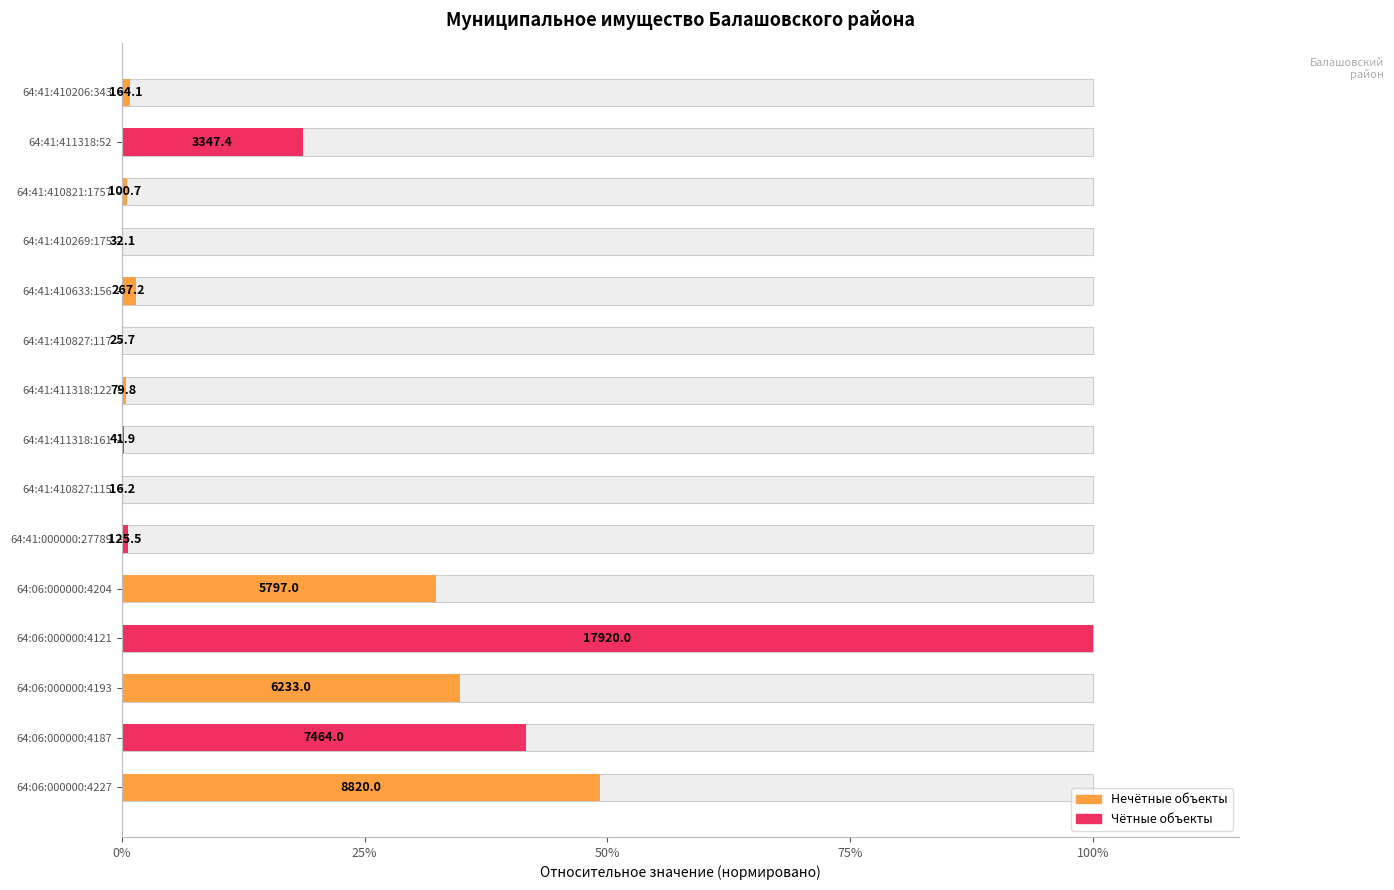

What is the difference between the values at 64:06:000000:4187 and 64:41:410821:1757?

0.4